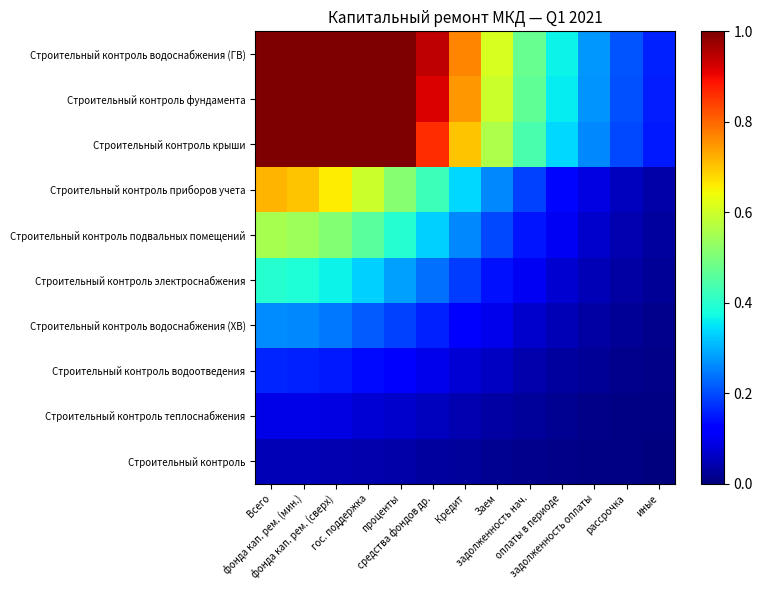

At how many categories does at least one series exceed 0?

13